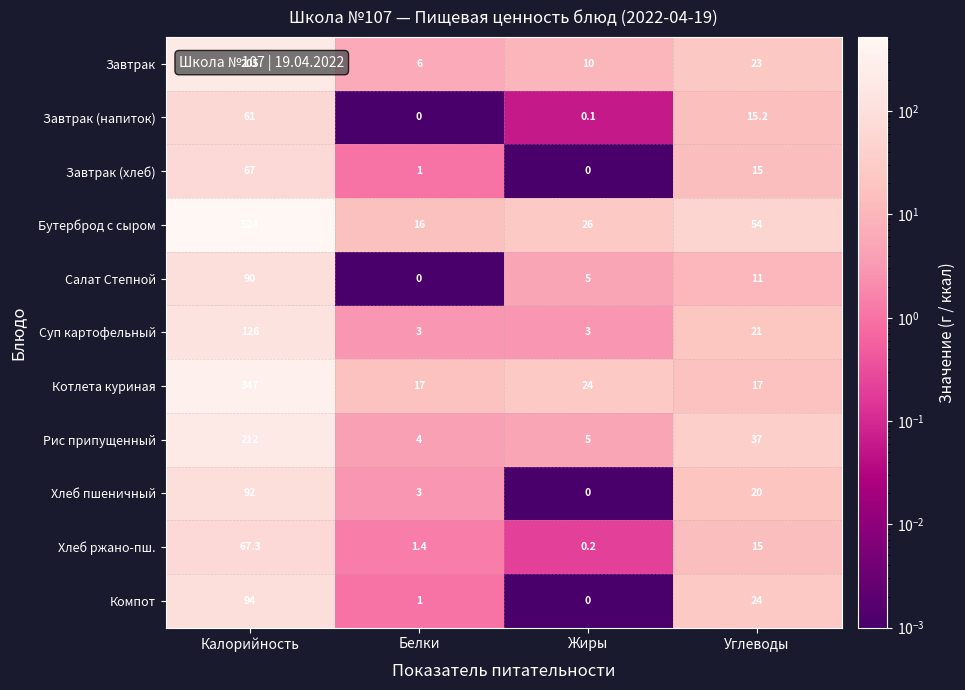

At which label does Котлета куриная first exceed 24?

Калорийность